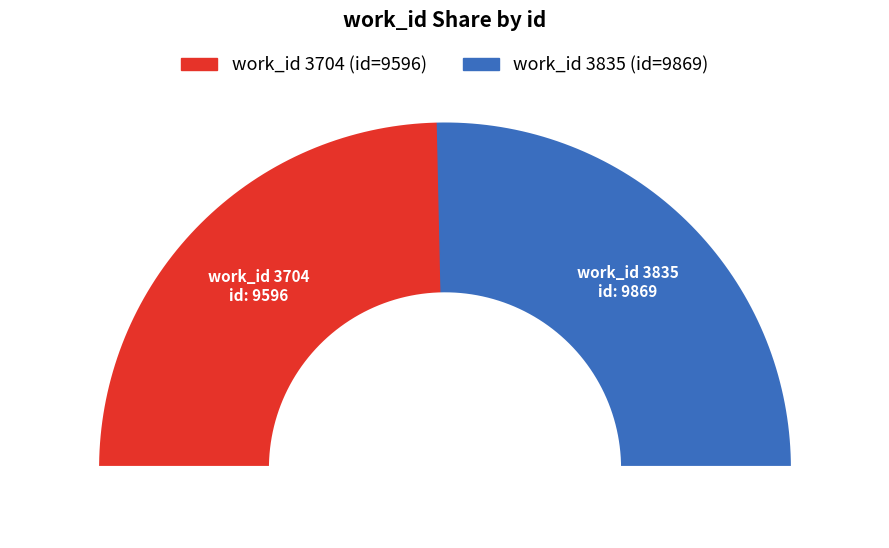

How many segments does this pie chart have?

2